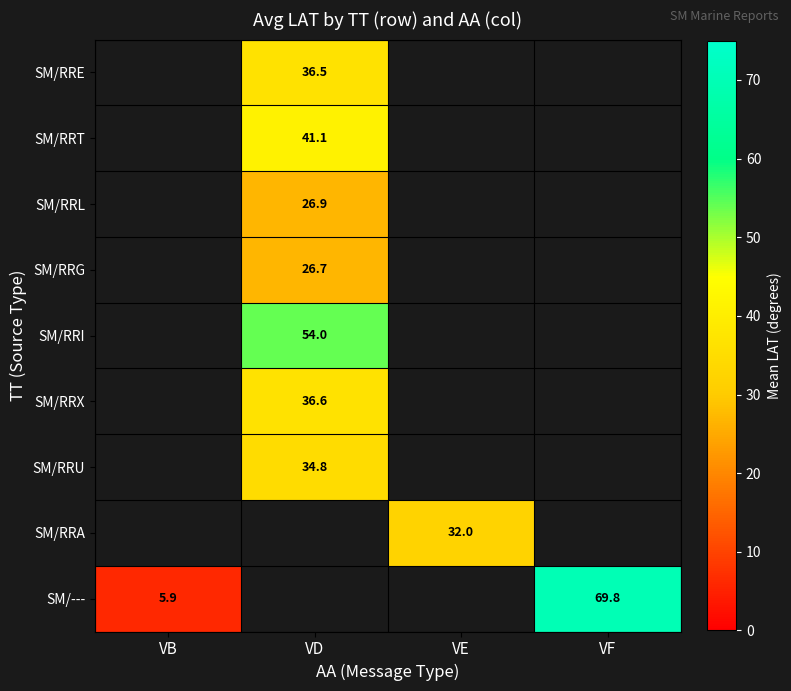

Which category has the highest value across all series?

VF